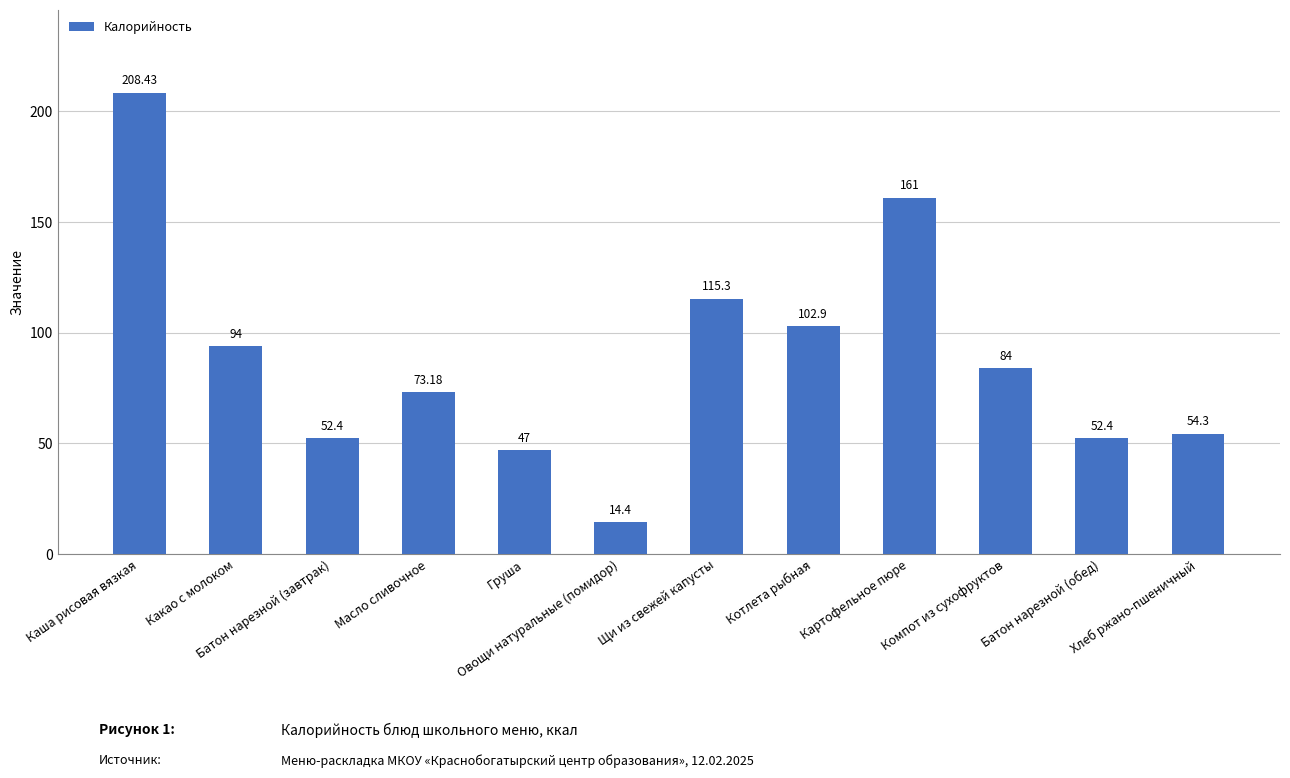

Is it true that the value at Хлеб ржано-пшеничный is 21.9?

False